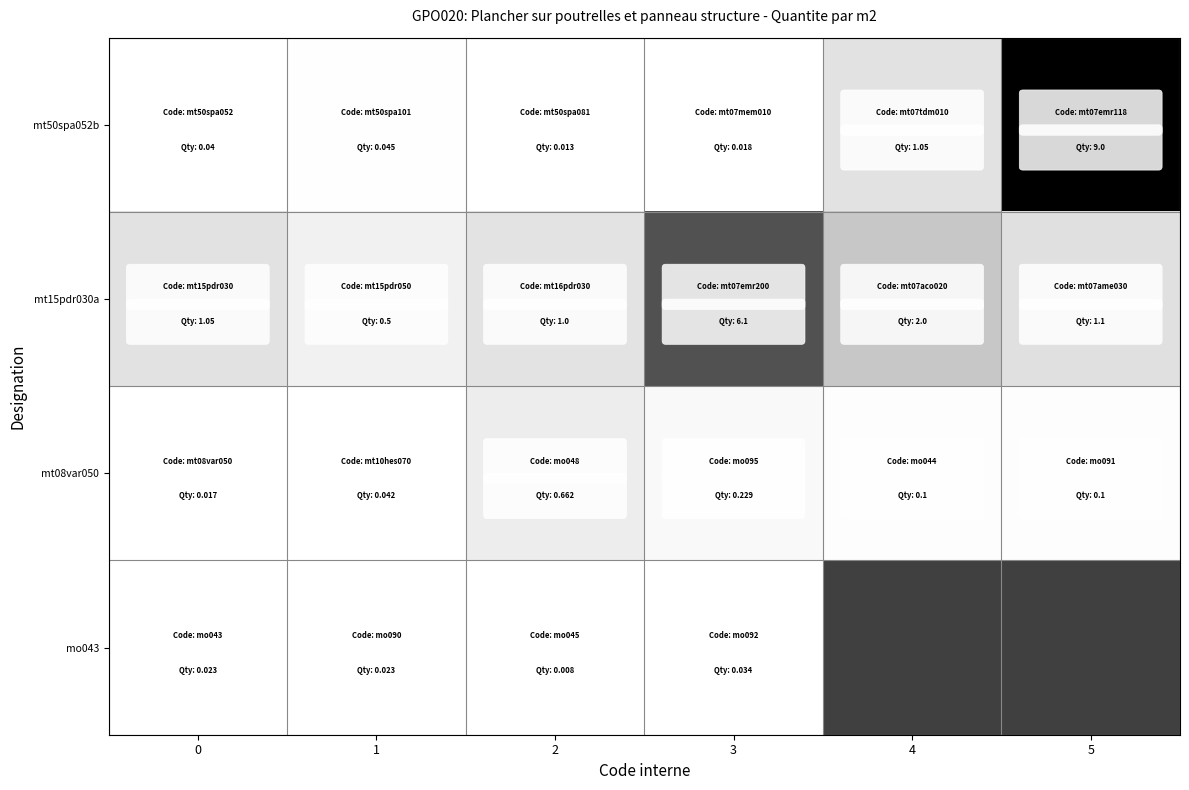

Count the number of categories in the chart.

6